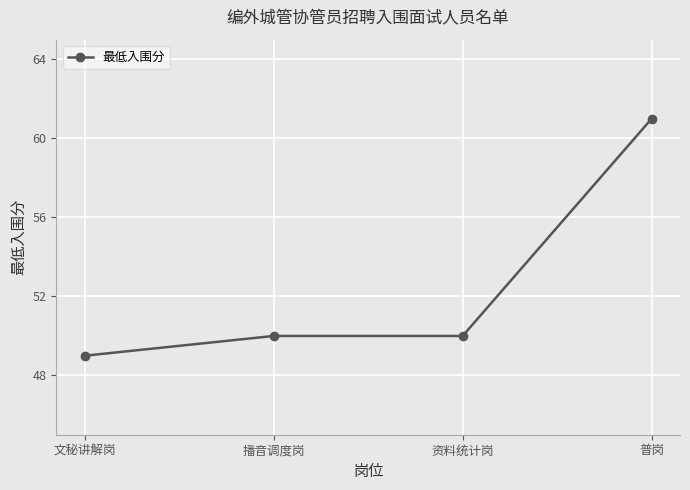

What is the ratio of the value at 普岗 to the value at 文秘讲解岗?

1.2